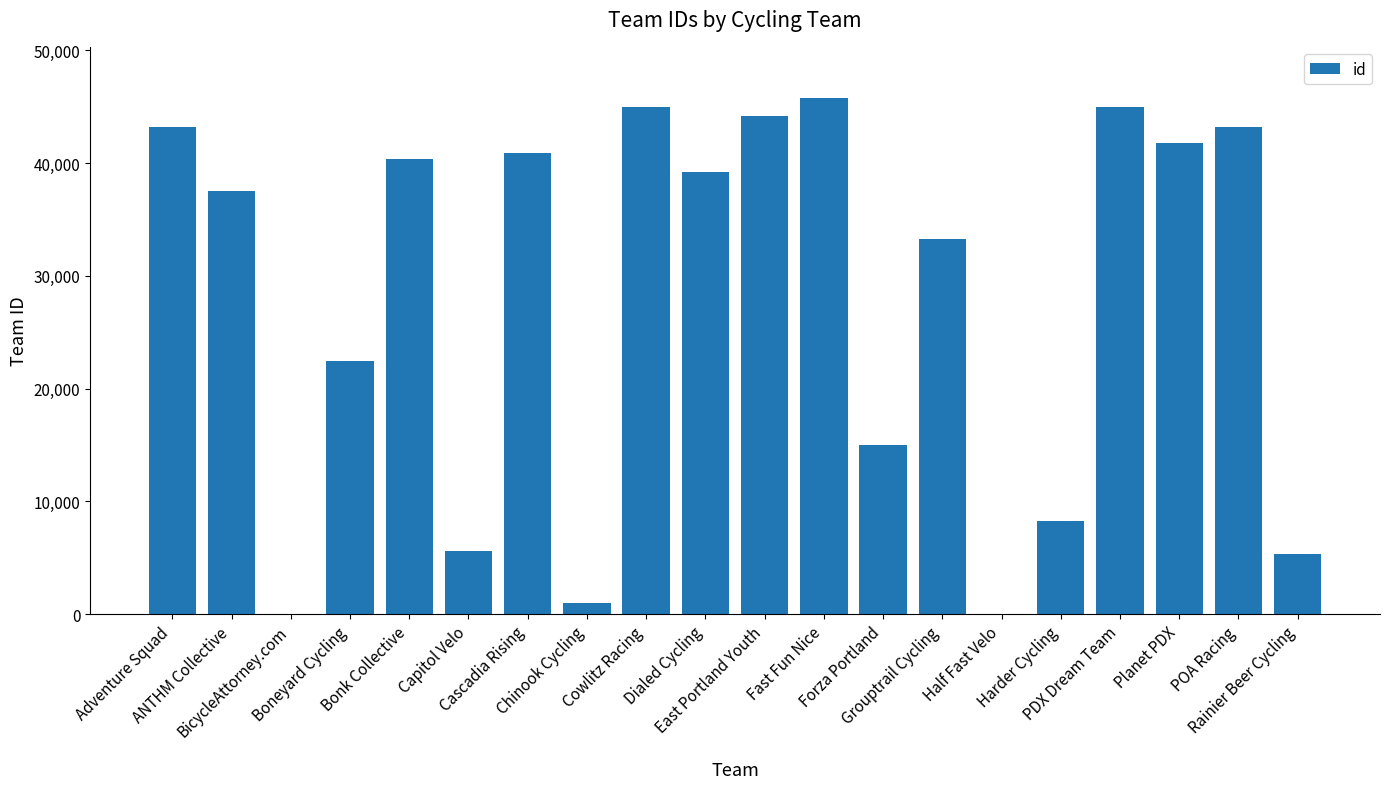

What is the sum of all values?

557156